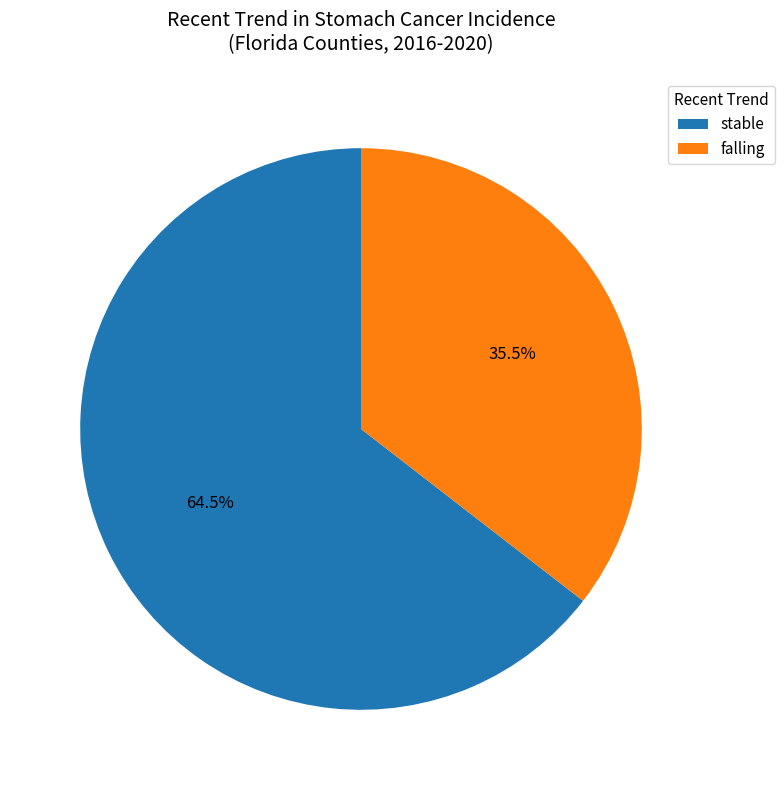

Which has a higher value, falling or stable?

stable